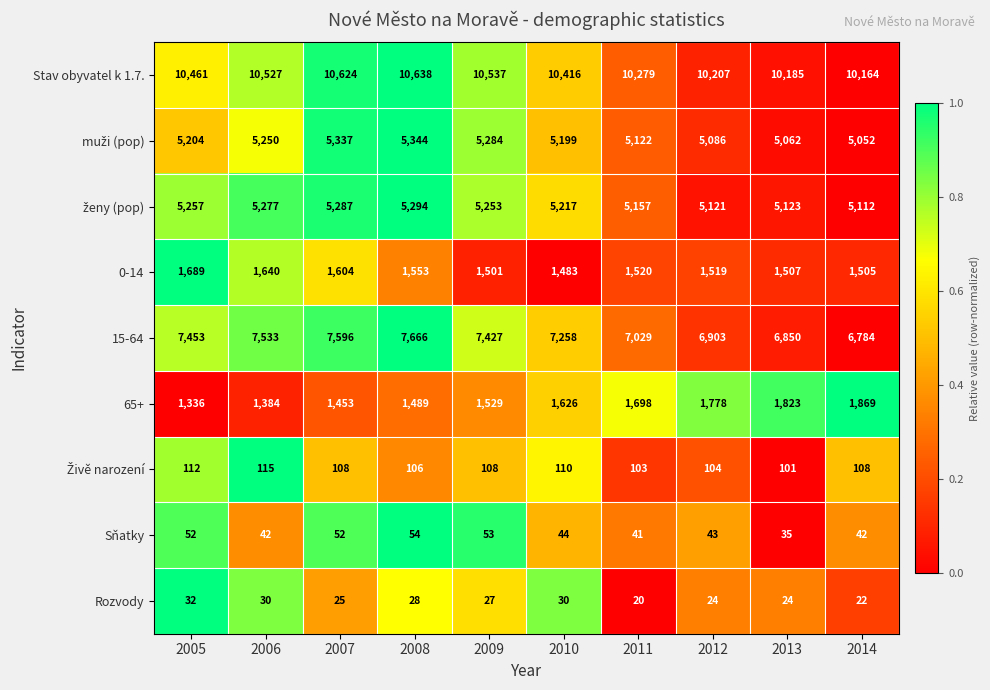

At which label does Sňatky first exceed 44?

2005